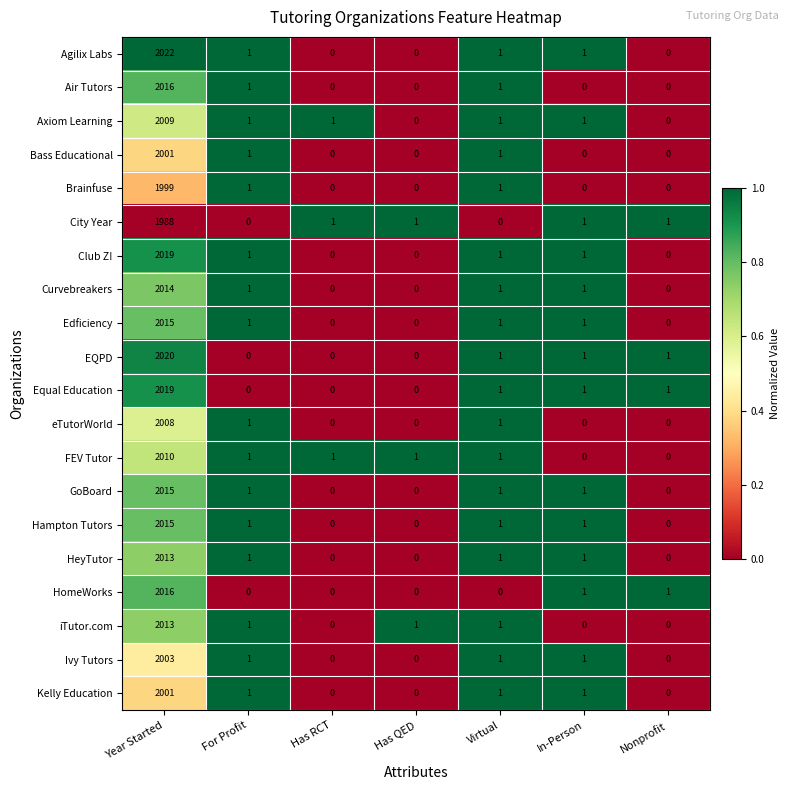

Which series has the widest spread of values?

Agilix Labs